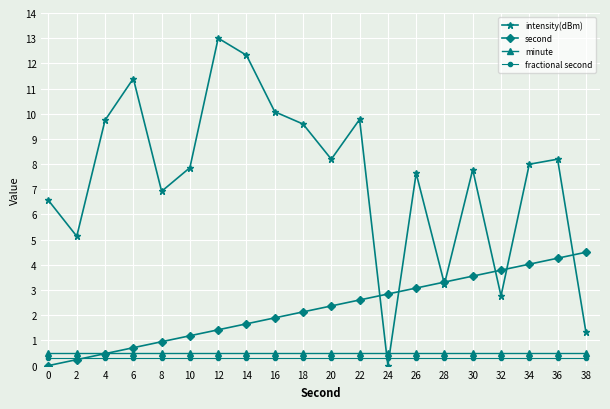

The intensity(dBm) series shows 3.6 at 32. True or false?

False